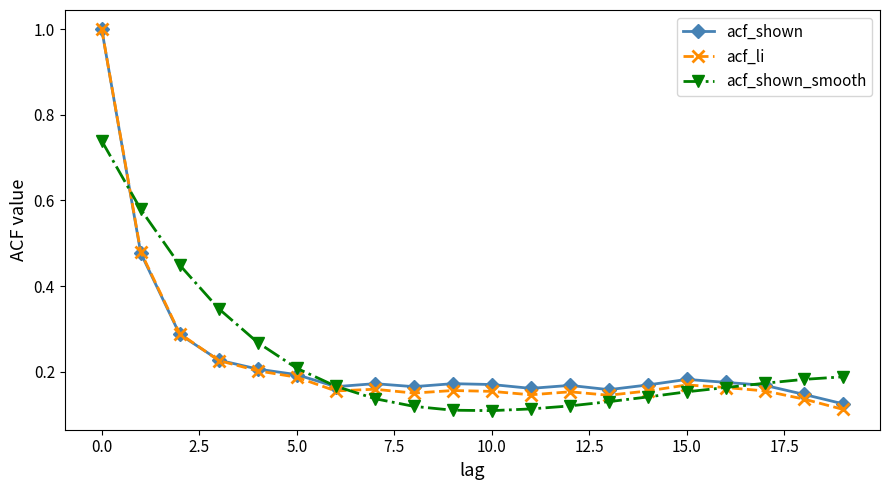

What are all the series names shown in the legend?

acf_shown, acf_li, acf_shown_smooth